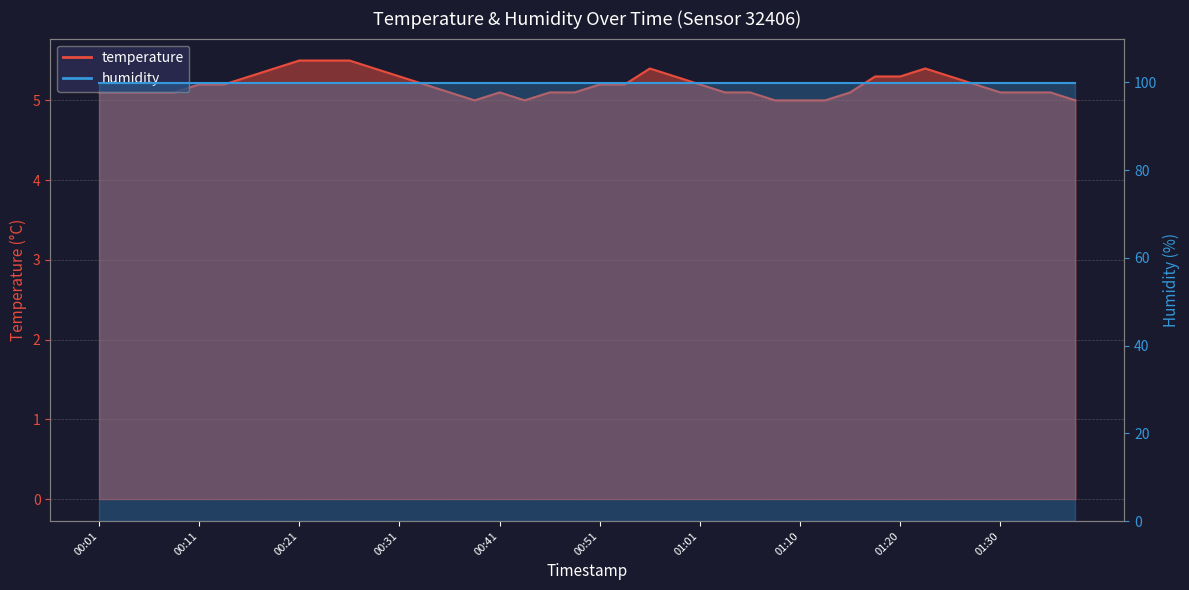

What is the label of the 5th point from the right?

01:28